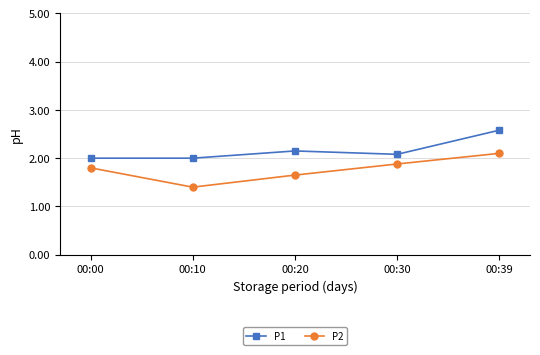

True or false: P2 has a value of 0.4 at 00:20.

False